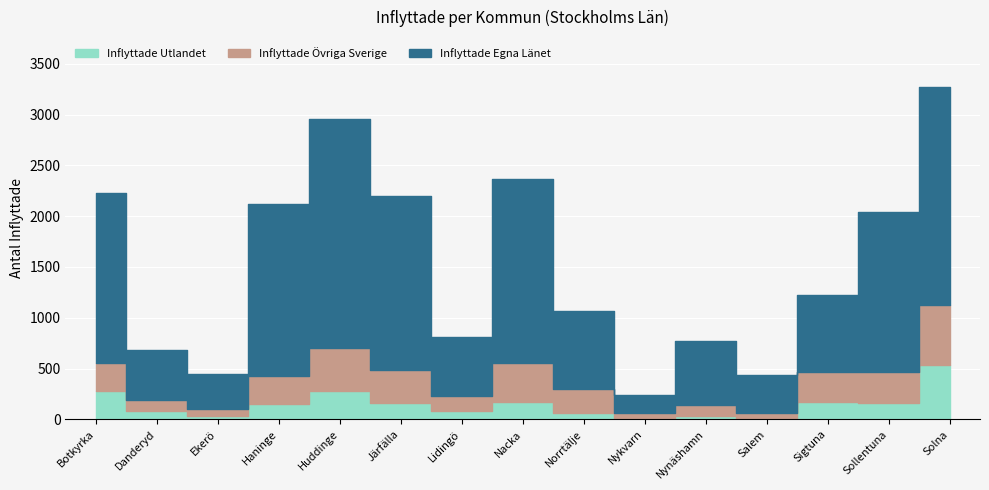

List the labels in order of Inflyttade Övriga Sverige value, largest first.

Solna, Huddinge, Nacka, Järfälla, Sollentuna, Sigtuna, Haninge, Botkyrka, Norrtälje, Lidingö, Danderyd, Nynäshamn, Ekerö, Nykvarn, Salem